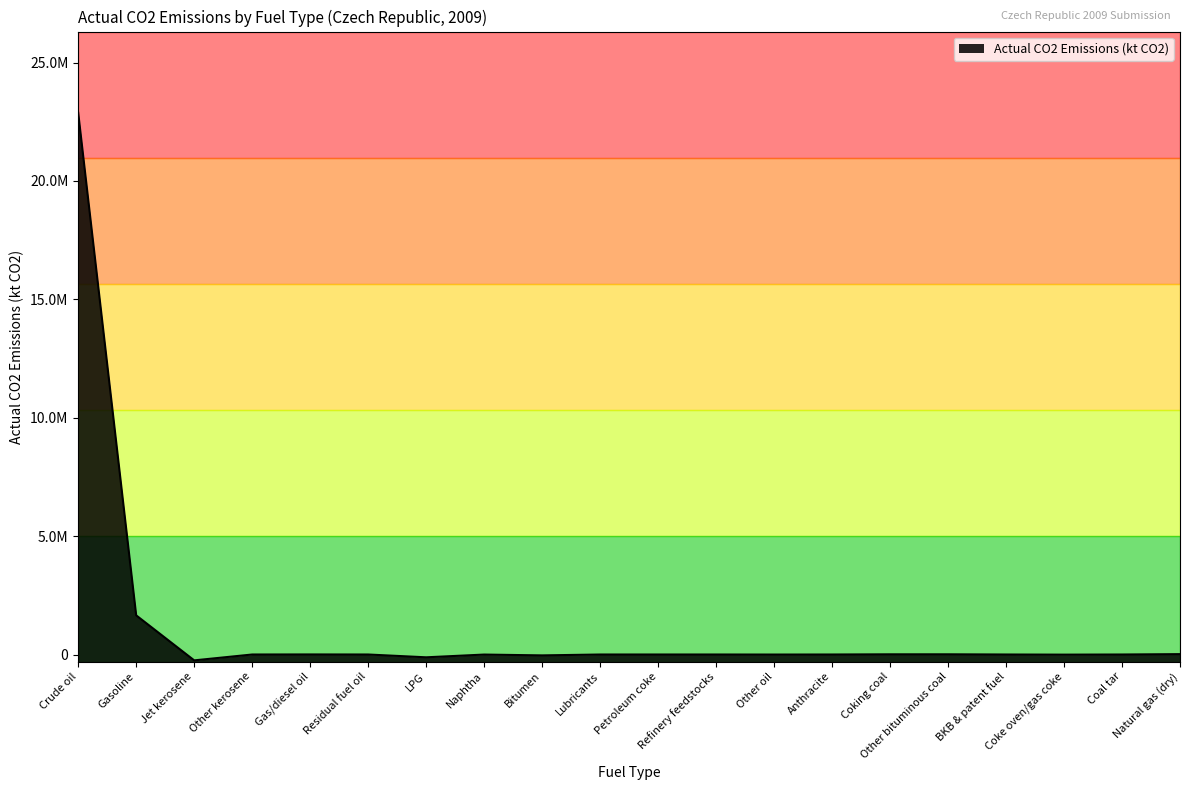

What is the difference between the maximum and minimum values?

23125568.4